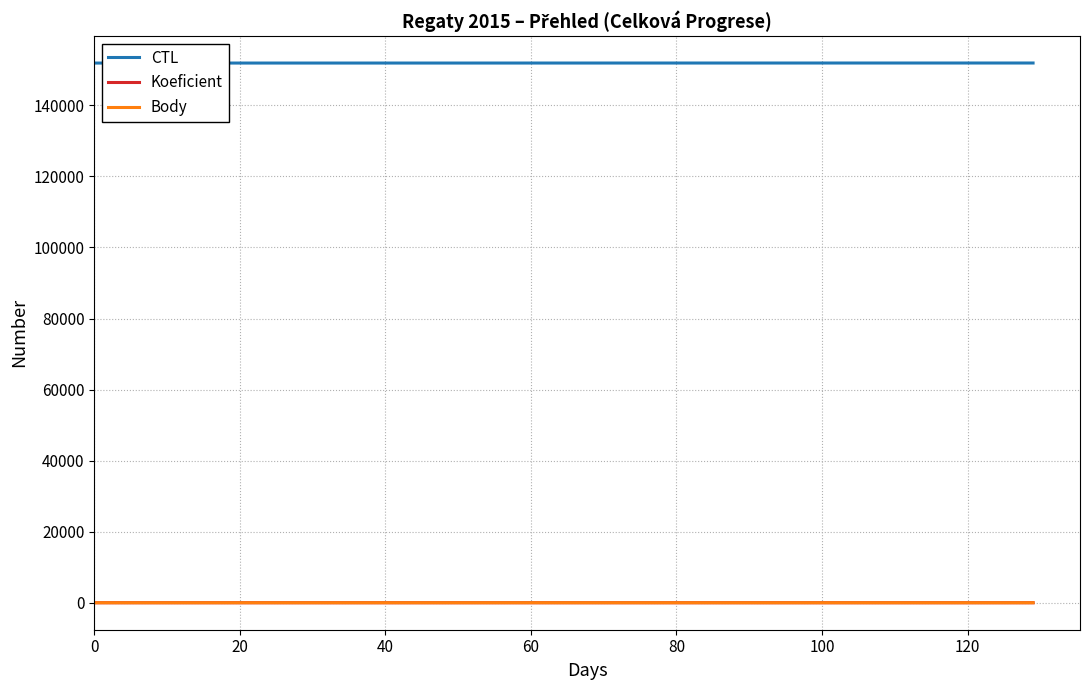

True or false: Koeficient and CTL cross at least once.

False